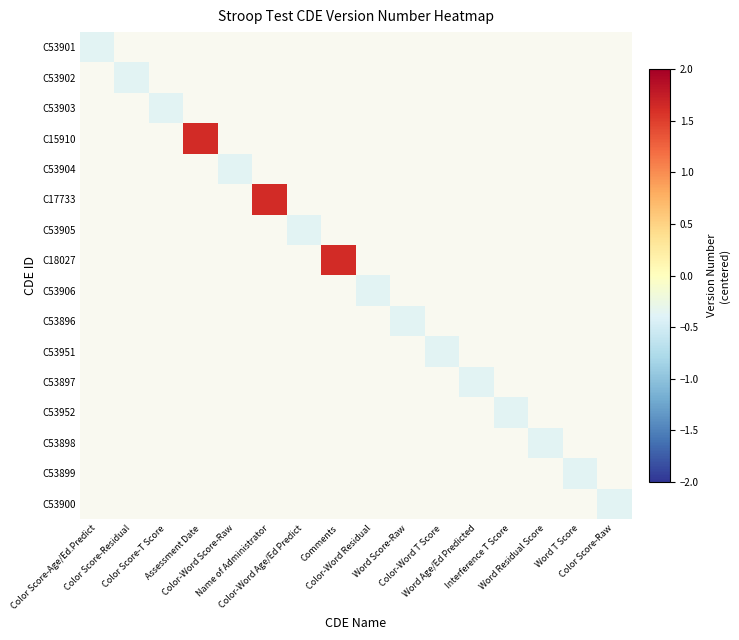

Reading left to right, what are all the values shown in this chart?

C53901: Color Score-Age/Ed.Predict=-0.4	Color Score-Residual=-1.4	Color Score-T Score=-1.4	Assessment Date=-1.4	Color-Word Score-Raw=-1.4	Name of Administrator=-1.4	Color-Word Age/Ed Predict=-1.4	Comments=-1.4	Color-Word Residual=-1.4	Word Score-Raw=-1.4	Color-Word T Score=-1.4	Word Age/Ed Predicted=-1.4	Interference T Score=-1.4	Word Residual Score=-1.4	Word T Score=-1.4	Color Score-Raw=-1.4
C53902: Color Score-Age/Ed.Predict=-1.4	Color Score-Residual=-0.4	Color Score-T Score=-1.4	Assessment Date=-1.4	Color-Word Score-Raw=-1.4	Name of Administrator=-1.4	Color-Word Age/Ed Predict=-1.4	Comments=-1.4	Color-Word Residual=-1.4	Word Score-Raw=-1.4	Color-Word T Score=-1.4	Word Age/Ed Predicted=-1.4	Interference T Score=-1.4	Word Residual Score=-1.4	Word T Score=-1.4	Color Score-Raw=-1.4
C53903: Color Score-Age/Ed.Predict=-1.4	Color Score-Residual=-1.4	Color Score-T Score=-0.4	Assessment Date=-1.4	Color-Word Score-Raw=-1.4	Name of Administrator=-1.4	Color-Word Age/Ed Predict=-1.4	Comments=-1.4	Color-Word Residual=-1.4	Word Score-Raw=-1.4	Color-Word T Score=-1.4	Word Age/Ed Predicted=-1.4	Interference T Score=-1.4	Word Residual Score=-1.4	Word T Score=-1.4	Color Score-Raw=-1.4
C15910: Color Score-Age/Ed.Predict=-1.4	Color Score-Residual=-1.4	Color Score-T Score=-1.4	Assessment Date=1.6	Color-Word Score-Raw=-1.4	Name of Administrator=-1.4	Color-Word Age/Ed Predict=-1.4	Comments=-1.4	Color-Word Residual=-1.4	Word Score-Raw=-1.4	Color-Word T Score=-1.4	Word Age/Ed Predicted=-1.4	Interference T Score=-1.4	Word Residual Score=-1.4	Word T Score=-1.4	Color Score-Raw=-1.4
C53904: Color Score-Age/Ed.Predict=-1.4	Color Score-Residual=-1.4	Color Score-T Score=-1.4	Assessment Date=-1.4	Color-Word Score-Raw=-0.4	Name of Administrator=-1.4	Color-Word Age/Ed Predict=-1.4	Comments=-1.4	Color-Word Residual=-1.4	Word Score-Raw=-1.4	Color-Word T Score=-1.4	Word Age/Ed Predicted=-1.4	Interference T Score=-1.4	Word Residual Score=-1.4	Word T Score=-1.4	Color Score-Raw=-1.4
C17733: Color Score-Age/Ed.Predict=-1.4	Color Score-Residual=-1.4	Color Score-T Score=-1.4	Assessment Date=-1.4	Color-Word Score-Raw=-1.4	Name of Administrator=1.6	Color-Word Age/Ed Predict=-1.4	Comments=-1.4	Color-Word Residual=-1.4	Word Score-Raw=-1.4	Color-Word T Score=-1.4	Word Age/Ed Predicted=-1.4	Interference T Score=-1.4	Word Residual Score=-1.4	Word T Score=-1.4	Color Score-Raw=-1.4
C53905: Color Score-Age/Ed.Predict=-1.4	Color Score-Residual=-1.4	Color Score-T Score=-1.4	Assessment Date=-1.4	Color-Word Score-Raw=-1.4	Name of Administrator=-1.4	Color-Word Age/Ed Predict=-0.4	Comments=-1.4	Color-Word Residual=-1.4	Word Score-Raw=-1.4	Color-Word T Score=-1.4	Word Age/Ed Predicted=-1.4	Interference T Score=-1.4	Word Residual Score=-1.4	Word T Score=-1.4	Color Score-Raw=-1.4
C18027: Color Score-Age/Ed.Predict=-1.4	Color Score-Residual=-1.4	Color Score-T Score=-1.4	Assessment Date=-1.4	Color-Word Score-Raw=-1.4	Name of Administrator=-1.4	Color-Word Age/Ed Predict=-1.4	Comments=1.6	Color-Word Residual=-1.4	Word Score-Raw=-1.4	Color-Word T Score=-1.4	Word Age/Ed Predicted=-1.4	Interference T Score=-1.4	Word Residual Score=-1.4	Word T Score=-1.4	Color Score-Raw=-1.4
C53906: Color Score-Age/Ed.Predict=-1.4	Color Score-Residual=-1.4	Color Score-T Score=-1.4	Assessment Date=-1.4	Color-Word Score-Raw=-1.4	Name of Administrator=-1.4	Color-Word Age/Ed Predict=-1.4	Comments=-1.4	Color-Word Residual=-0.4	Word Score-Raw=-1.4	Color-Word T Score=-1.4	Word Age/Ed Predicted=-1.4	Interference T Score=-1.4	Word Residual Score=-1.4	Word T Score=-1.4	Color Score-Raw=-1.4
C53896: Color Score-Age/Ed.Predict=-1.4	Color Score-Residual=-1.4	Color Score-T Score=-1.4	Assessment Date=-1.4	Color-Word Score-Raw=-1.4	Name of Administrator=-1.4	Color-Word Age/Ed Predict=-1.4	Comments=-1.4	Color-Word Residual=-1.4	Word Score-Raw=-0.4	Color-Word T Score=-1.4	Word Age/Ed Predicted=-1.4	Interference T Score=-1.4	Word Residual Score=-1.4	Word T Score=-1.4	Color Score-Raw=-1.4
C53951: Color Score-Age/Ed.Predict=-1.4	Color Score-Residual=-1.4	Color Score-T Score=-1.4	Assessment Date=-1.4	Color-Word Score-Raw=-1.4	Name of Administrator=-1.4	Color-Word Age/Ed Predict=-1.4	Comments=-1.4	Color-Word Residual=-1.4	Word Score-Raw=-1.4	Color-Word T Score=-0.4	Word Age/Ed Predicted=-1.4	Interference T Score=-1.4	Word Residual Score=-1.4	Word T Score=-1.4	Color Score-Raw=-1.4
C53897: Color Score-Age/Ed.Predict=-1.4	Color Score-Residual=-1.4	Color Score-T Score=-1.4	Assessment Date=-1.4	Color-Word Score-Raw=-1.4	Name of Administrator=-1.4	Color-Word Age/Ed Predict=-1.4	Comments=-1.4	Color-Word Residual=-1.4	Word Score-Raw=-1.4	Color-Word T Score=-1.4	Word Age/Ed Predicted=-0.4	Interference T Score=-1.4	Word Residual Score=-1.4	Word T Score=-1.4	Color Score-Raw=-1.4
C53952: Color Score-Age/Ed.Predict=-1.4	Color Score-Residual=-1.4	Color Score-T Score=-1.4	Assessment Date=-1.4	Color-Word Score-Raw=-1.4	Name of Administrator=-1.4	Color-Word Age/Ed Predict=-1.4	Comments=-1.4	Color-Word Residual=-1.4	Word Score-Raw=-1.4	Color-Word T Score=-1.4	Word Age/Ed Predicted=-1.4	Interference T Score=-0.4	Word Residual Score=-1.4	Word T Score=-1.4	Color Score-Raw=-1.4
C53898: Color Score-Age/Ed.Predict=-1.4	Color Score-Residual=-1.4	Color Score-T Score=-1.4	Assessment Date=-1.4	Color-Word Score-Raw=-1.4	Name of Administrator=-1.4	Color-Word Age/Ed Predict=-1.4	Comments=-1.4	Color-Word Residual=-1.4	Word Score-Raw=-1.4	Color-Word T Score=-1.4	Word Age/Ed Predicted=-1.4	Interference T Score=-1.4	Word Residual Score=-0.4	Word T Score=-1.4	Color Score-Raw=-1.4
C53899: Color Score-Age/Ed.Predict=-1.4	Color Score-Residual=-1.4	Color Score-T Score=-1.4	Assessment Date=-1.4	Color-Word Score-Raw=-1.4	Name of Administrator=-1.4	Color-Word Age/Ed Predict=-1.4	Comments=-1.4	Color-Word Residual=-1.4	Word Score-Raw=-1.4	Color-Word T Score=-1.4	Word Age/Ed Predicted=-1.4	Interference T Score=-1.4	Word Residual Score=-1.4	Word T Score=-0.4	Color Score-Raw=-1.4
C53900: Color Score-Age/Ed.Predict=-1.4	Color Score-Residual=-1.4	Color Score-T Score=-1.4	Assessment Date=-1.4	Color-Word Score-Raw=-1.4	Name of Administrator=-1.4	Color-Word Age/Ed Predict=-1.4	Comments=-1.4	Color-Word Residual=-1.4	Word Score-Raw=-1.4	Color-Word T Score=-1.4	Word Age/Ed Predicted=-1.4	Interference T Score=-1.4	Word Residual Score=-1.4	Word T Score=-1.4	Color Score-Raw=-0.4